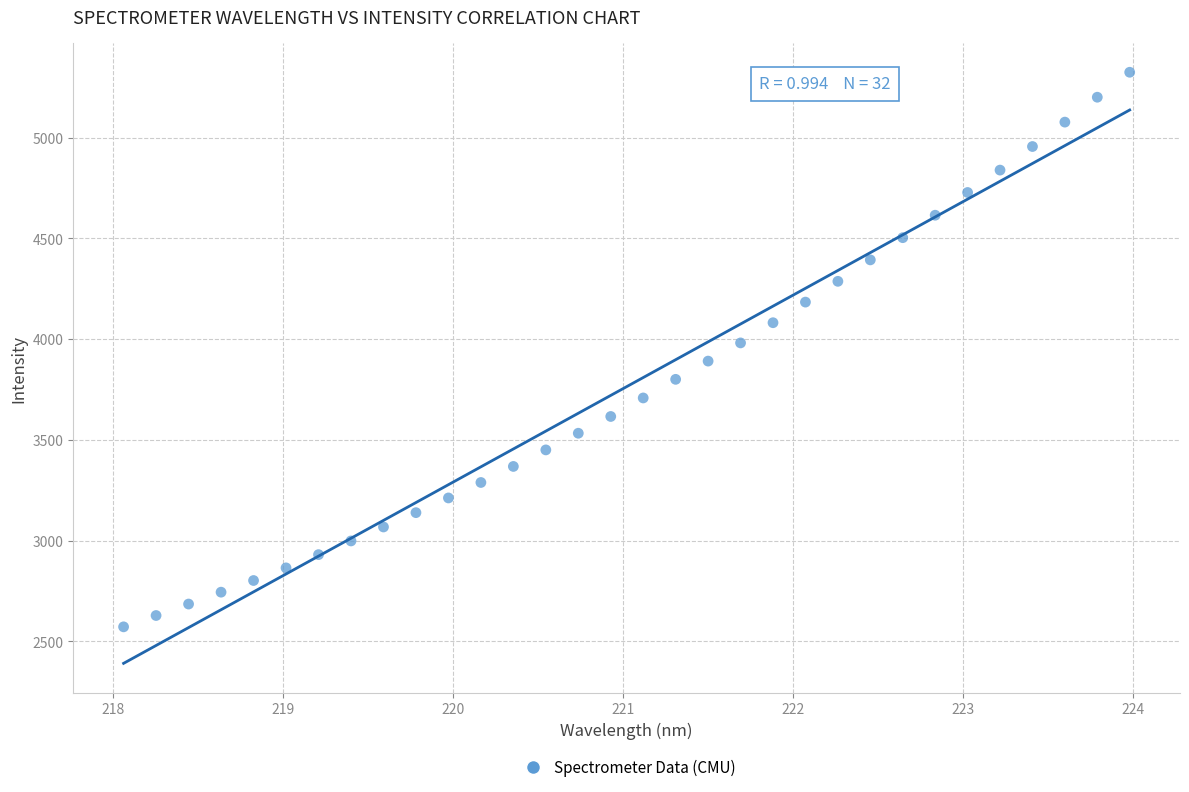

What is the range of Y values (max minus min)?

2752.5